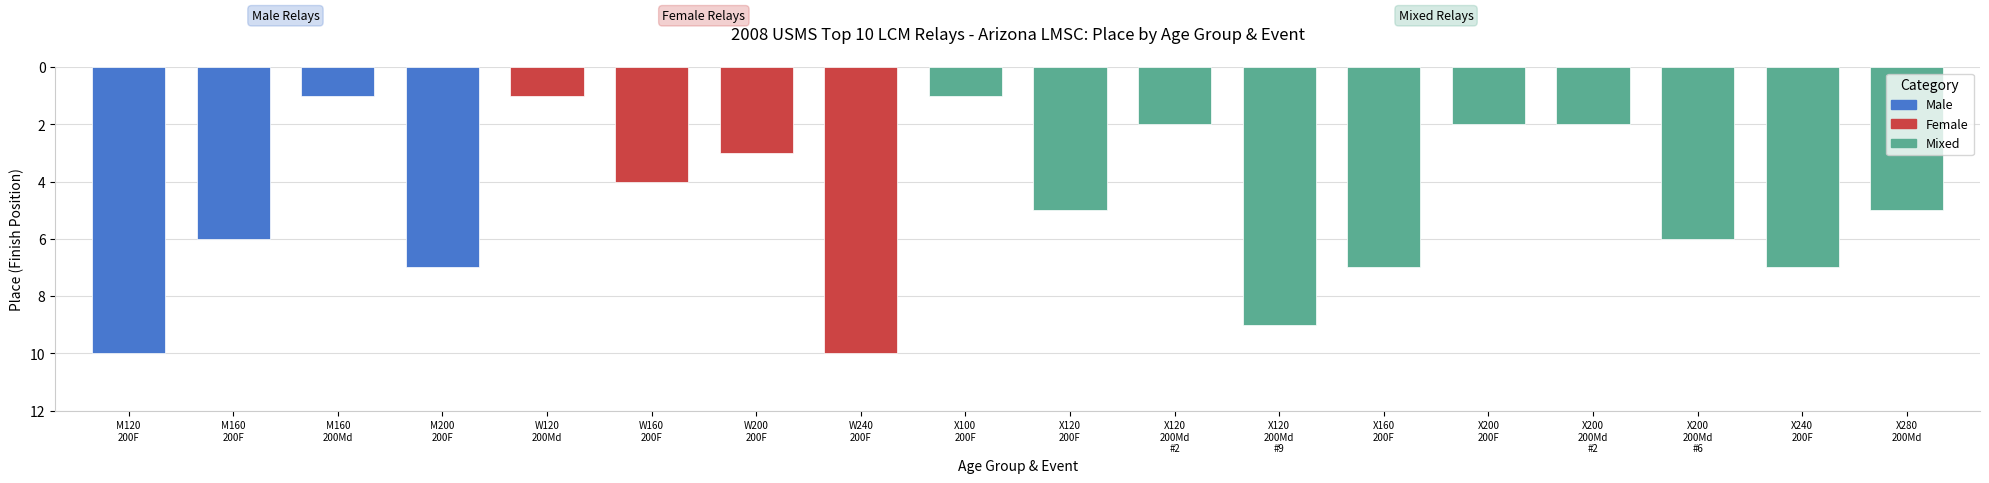

Reading left to right, list all the values displayed in this chart.

10	6	1	7	1	4	3	10	1	5	2	9	7	2	2	6	7	5